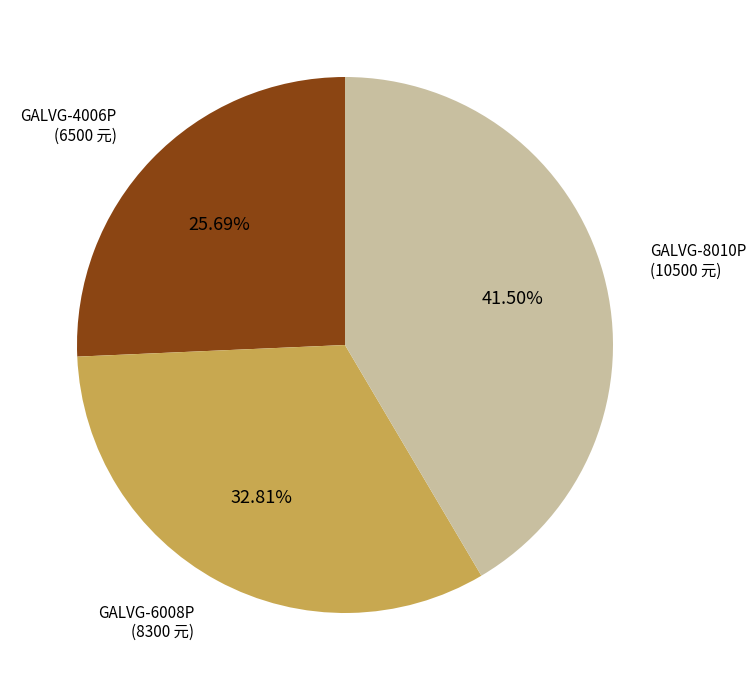

Does any single category account for the majority?

No